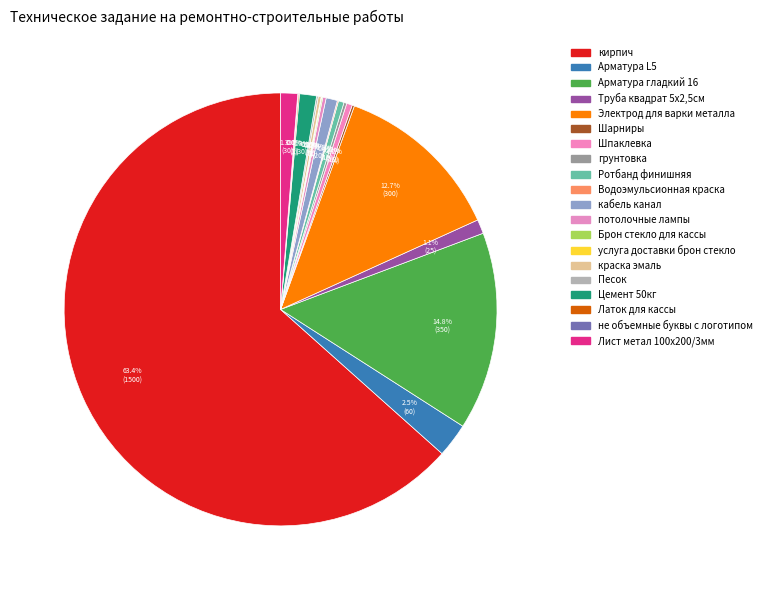

Does any single category account for the majority?

Yes